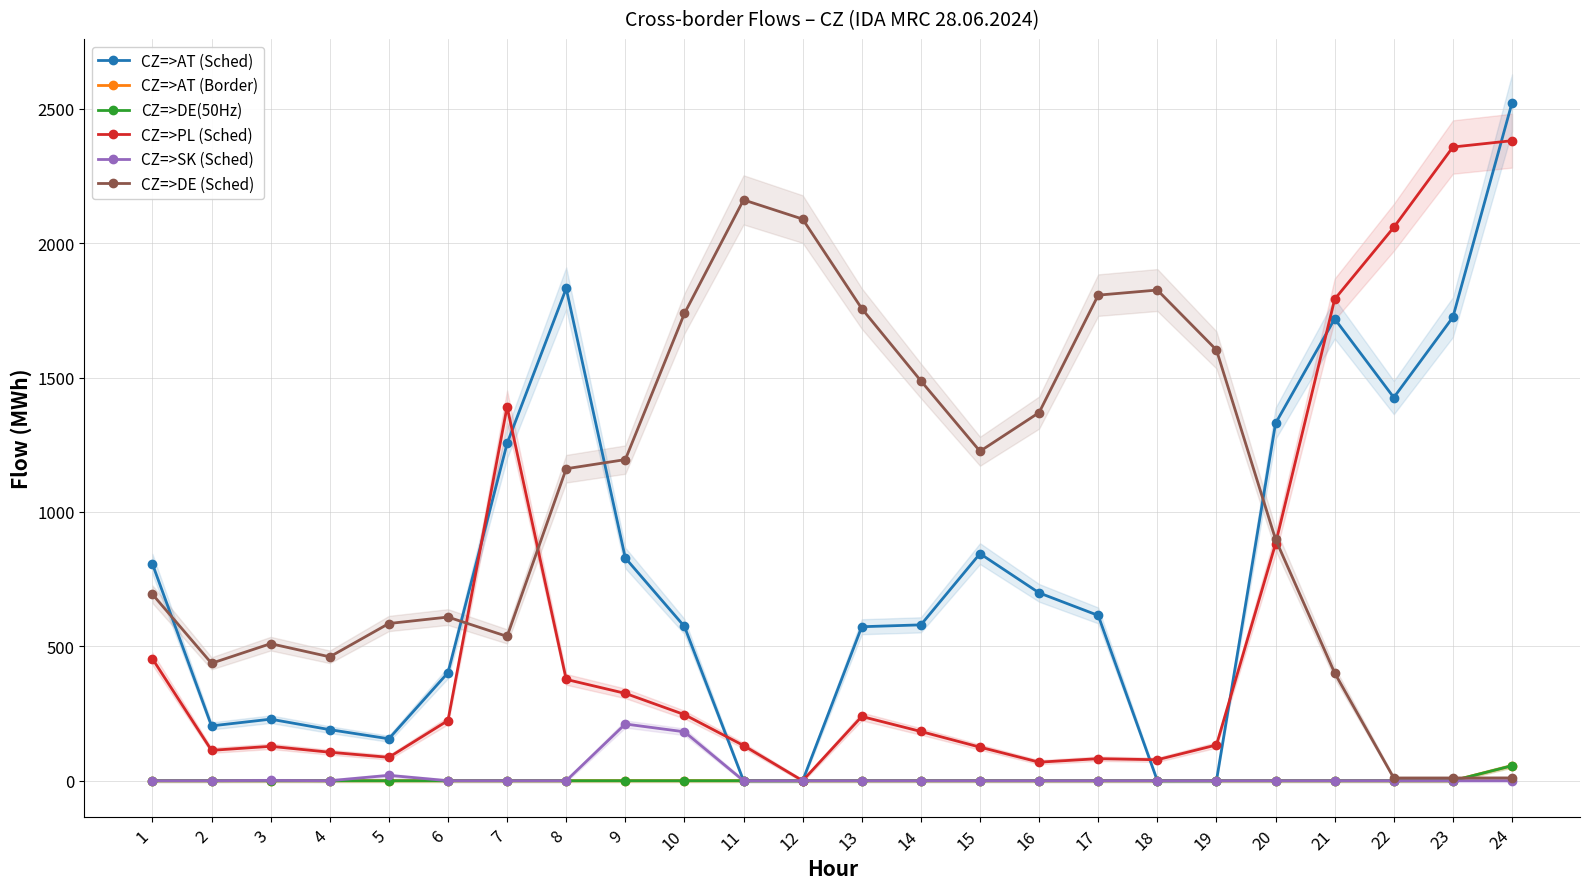

Which series has the largest range (max minus min)?

CZ=>AT (Sched)